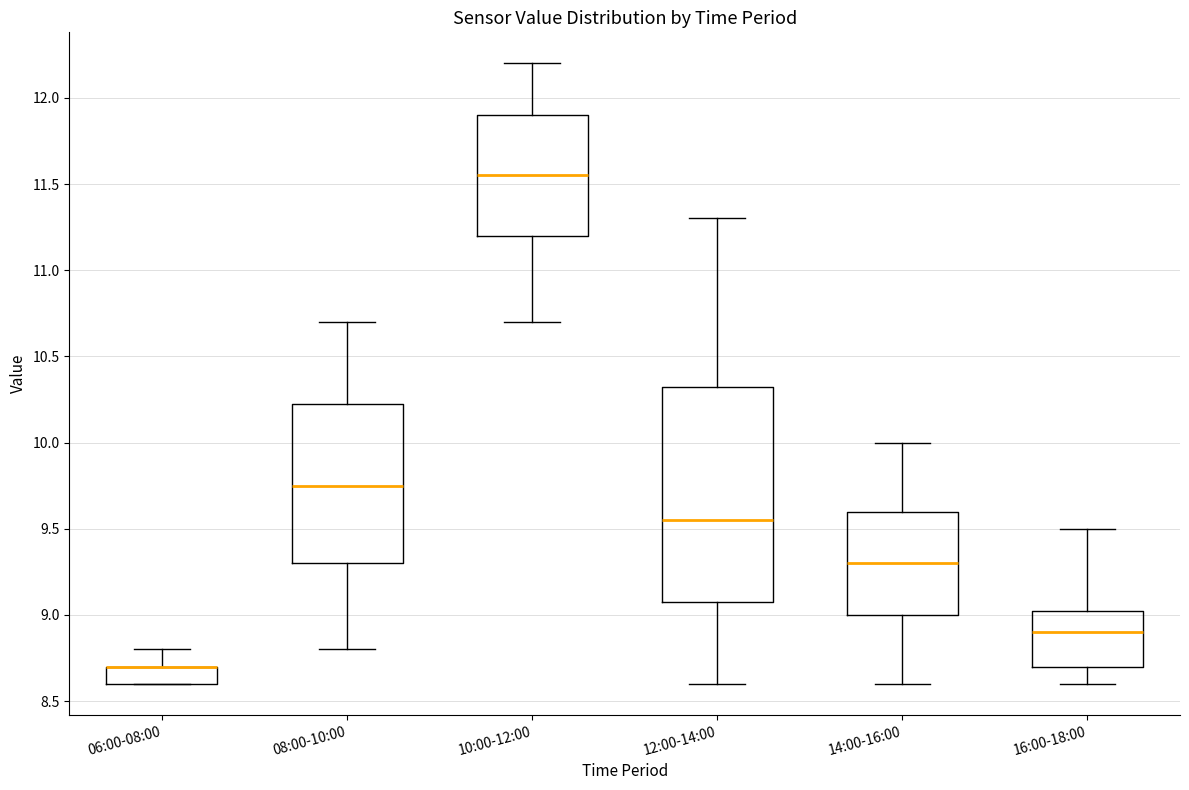

Reading left to right, read every box against the y-axis: the position of its median line, the range the box covers, and the ends of its whiskers. The values are not printed on the chart, so give them approximately, as read against the axis.

06:00-08:00: median 8.70 (drawn on the box's upper edge), box 8.60 to 8.70, whiskers 8.60 to 8.80
08:00-10:00: median 9.75, box 9.30 to 10.25, whiskers 8.80 to 10.70
10:00-12:00: median 11.55, box 11.20 to 11.90, whiskers 10.70 to 12.20
12:00-14:00: median 9.55, box 9.10 to 10.35, whiskers 8.60 to 11.30
14:00-16:00: median 9.30, box 9.00 to 9.60, whiskers 8.60 to 10.00
16:00-18:00: median 8.90, box 8.70 to 9.05, whiskers 8.60 to 9.50